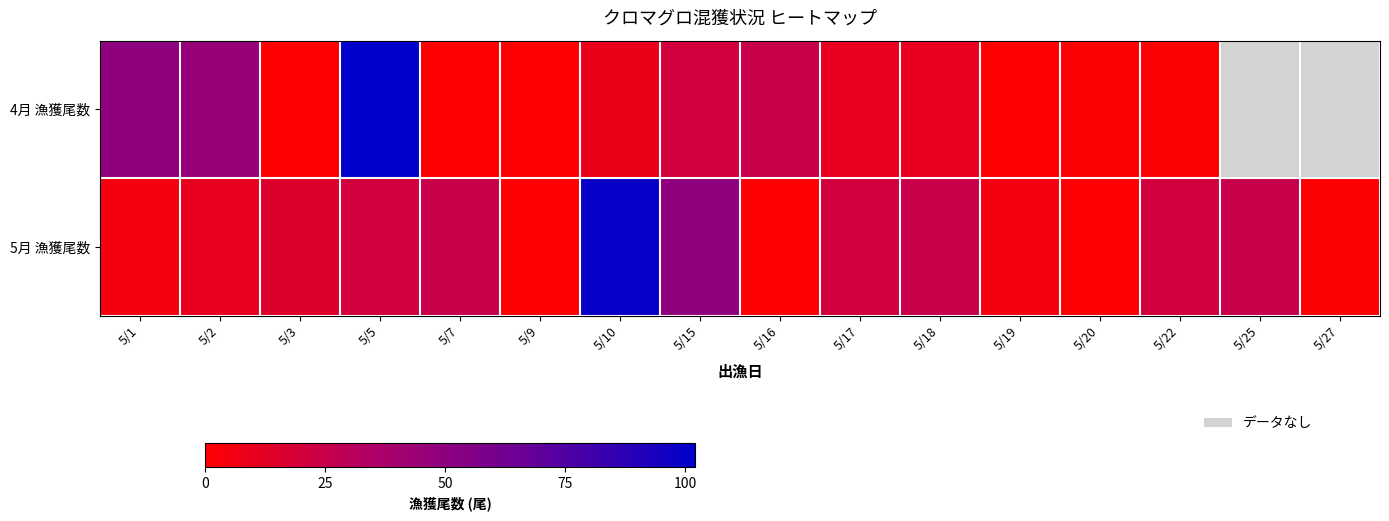

Which label corresponds to the largest value in the chart?

5/10